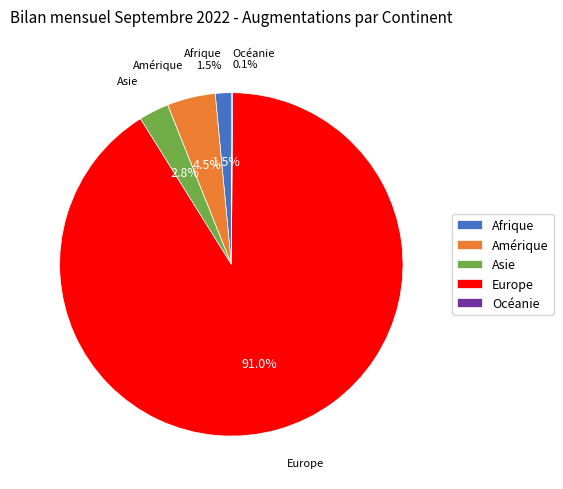

What is the largest slice in the pie chart?

Europe